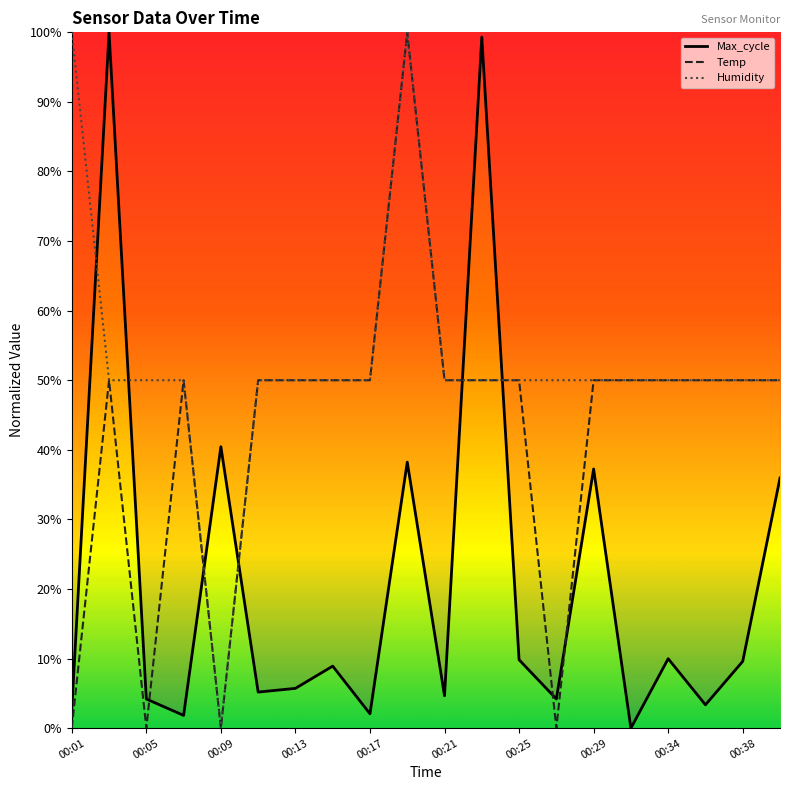

Is it true that Humidity equals -67.2 at 00:09?

False